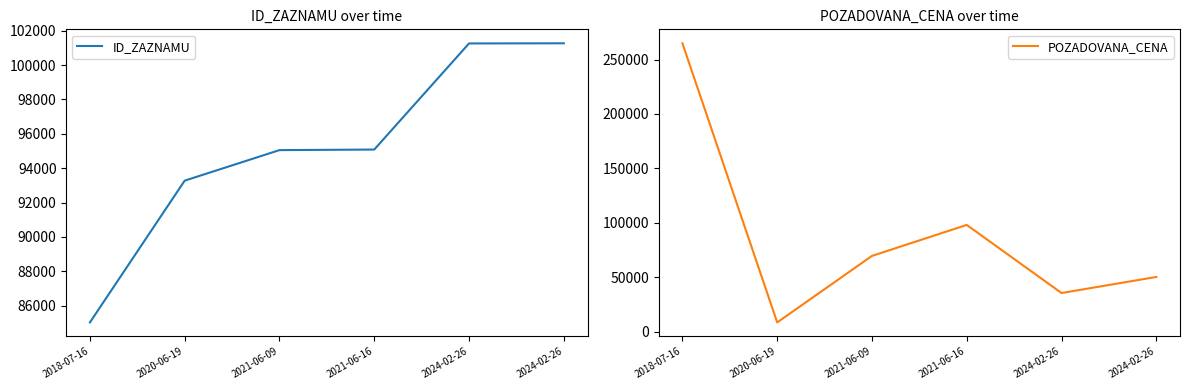

At which category is the sum across all series the highest?

2018-07-16